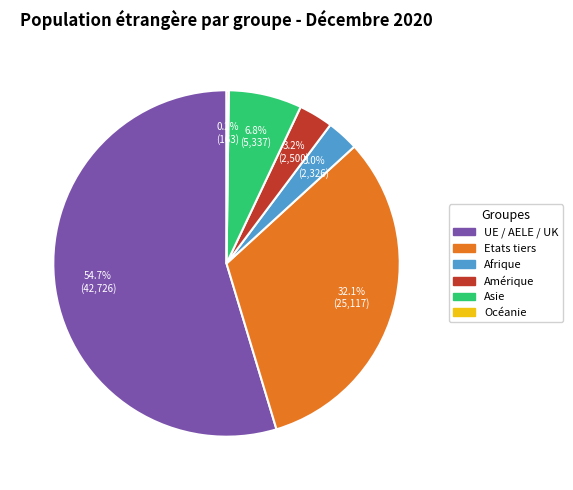

How much of the chart is everything except Etats tiers?

67.9%